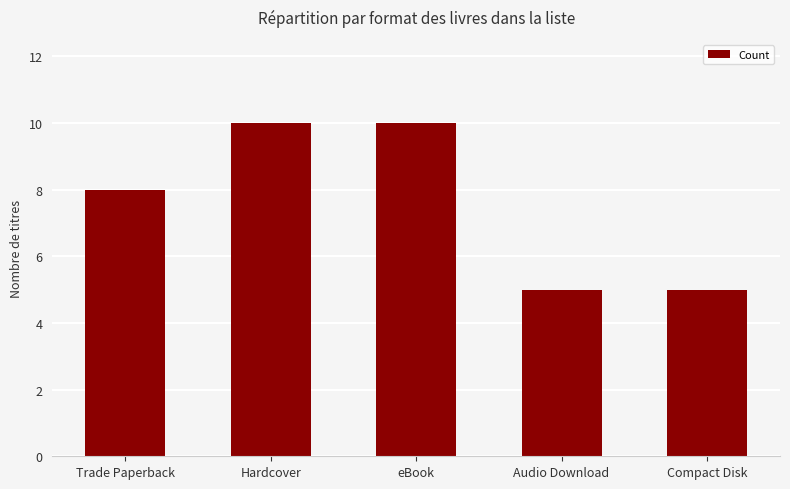

Reading left to right, extract all data points from this chart.

8	10	10	5	5